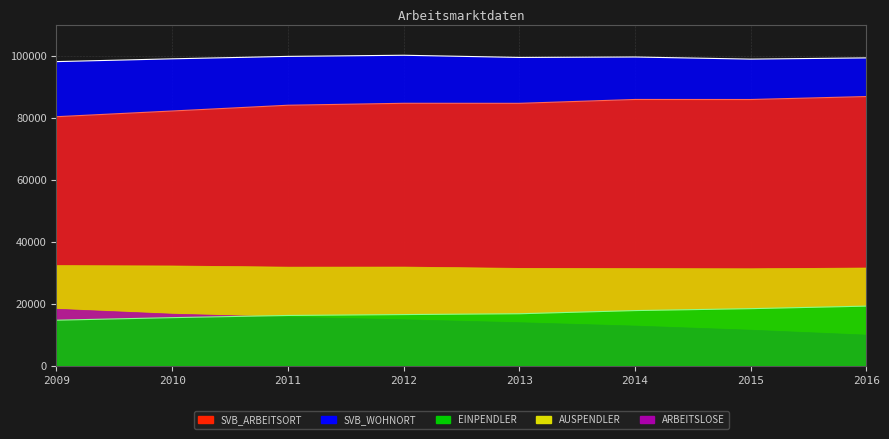

Does the chart display data point markers on the line(s)?

No